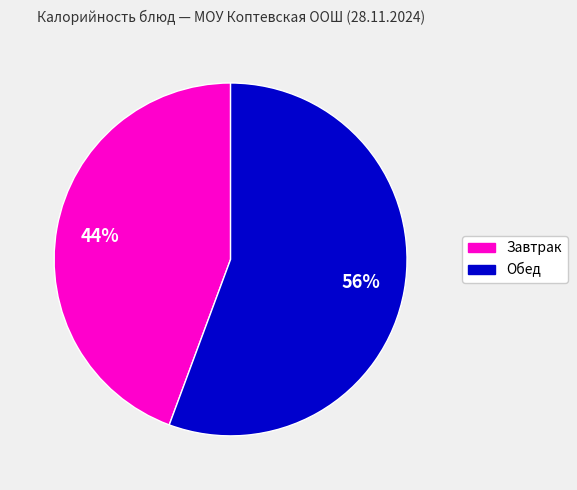

Does any single category account for the majority?

Yes